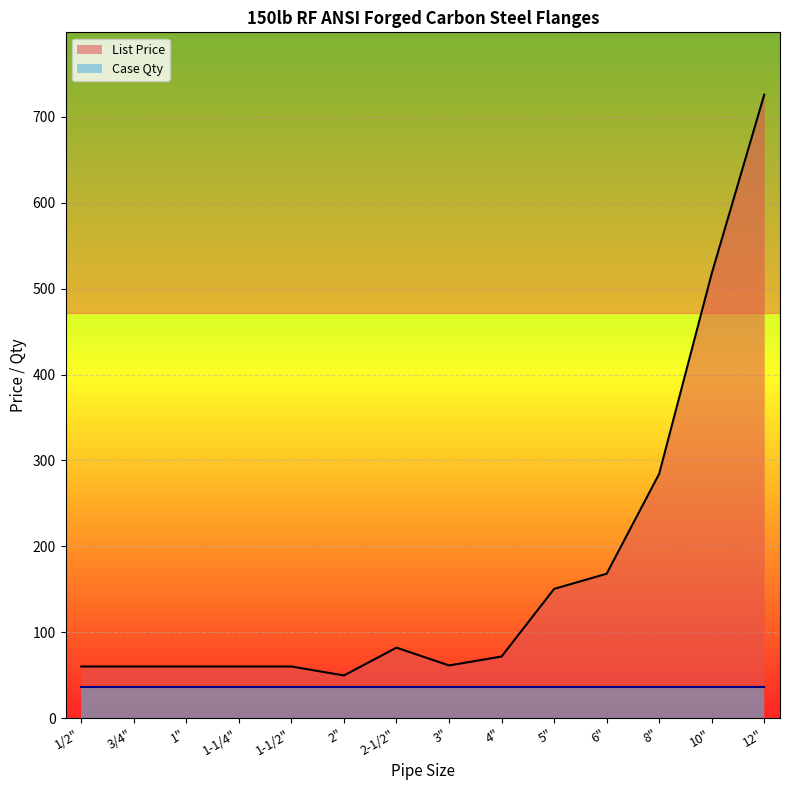

Approximately how many times larger is the value at 2-1/2" compared to 6"?

0.5